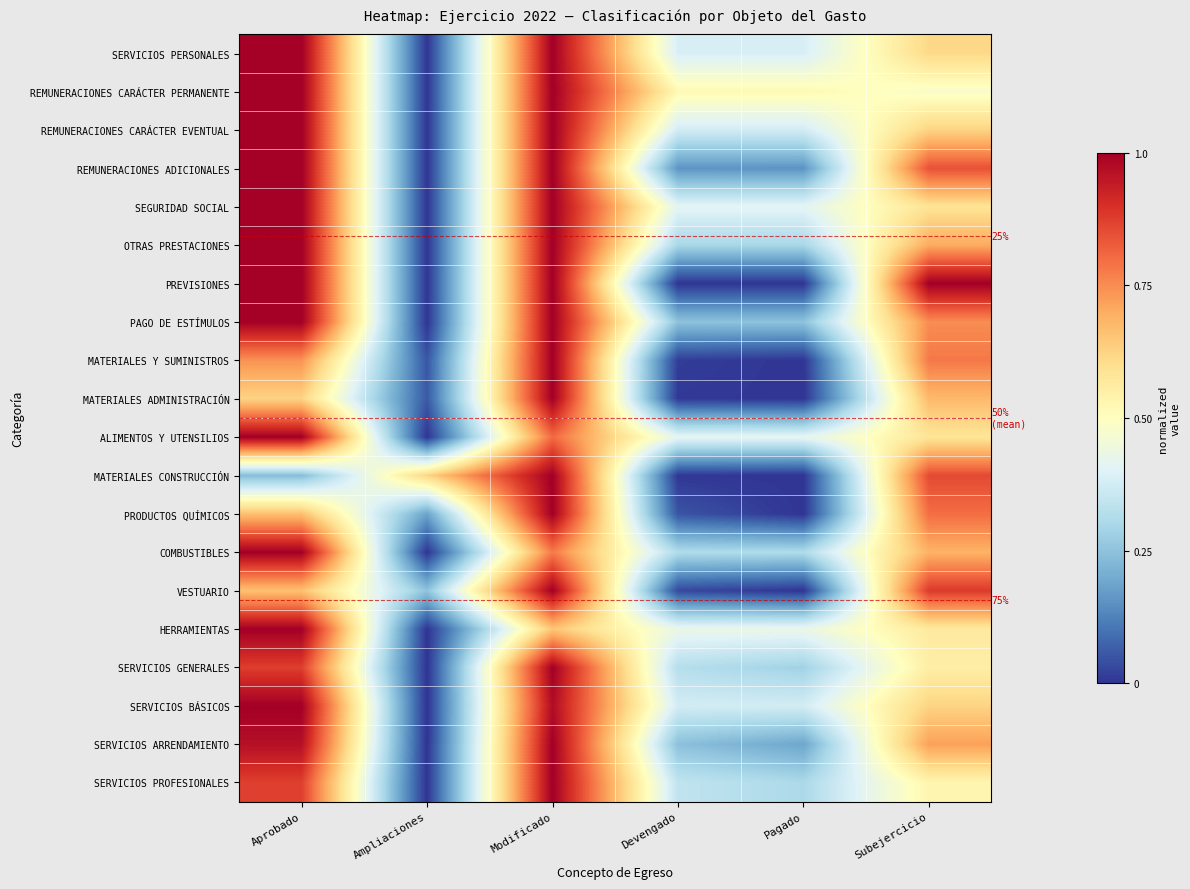

What is the difference between the maximum and second lowest values in the REMUNERACIONES ADICIONALES series?

0.8